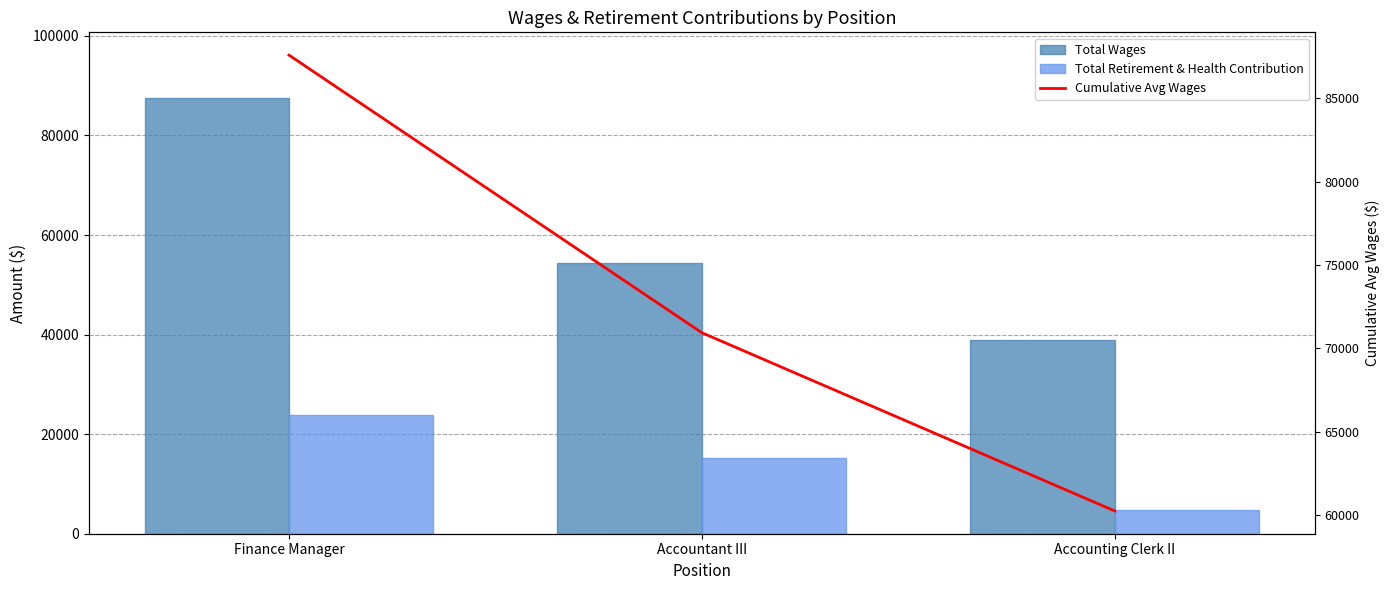

Reading left to right, extract all data points from this chart.

Total Wages: 87579	54295	38882
Total Retirement & Health Contribution: 23748	15140	4793
Cumulative Avg Wages: 87579	70937	60252